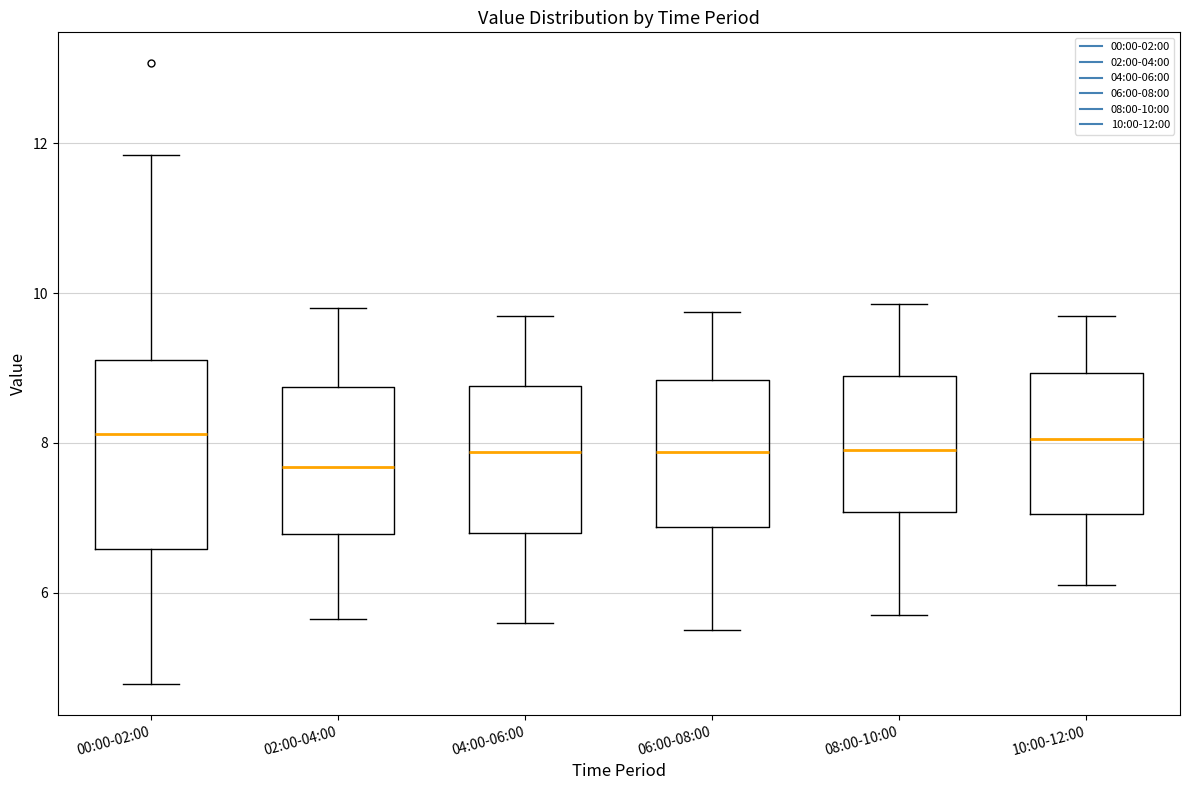

Which box is the tallest, from its lower edge to its upper edge?

00:00-02:00